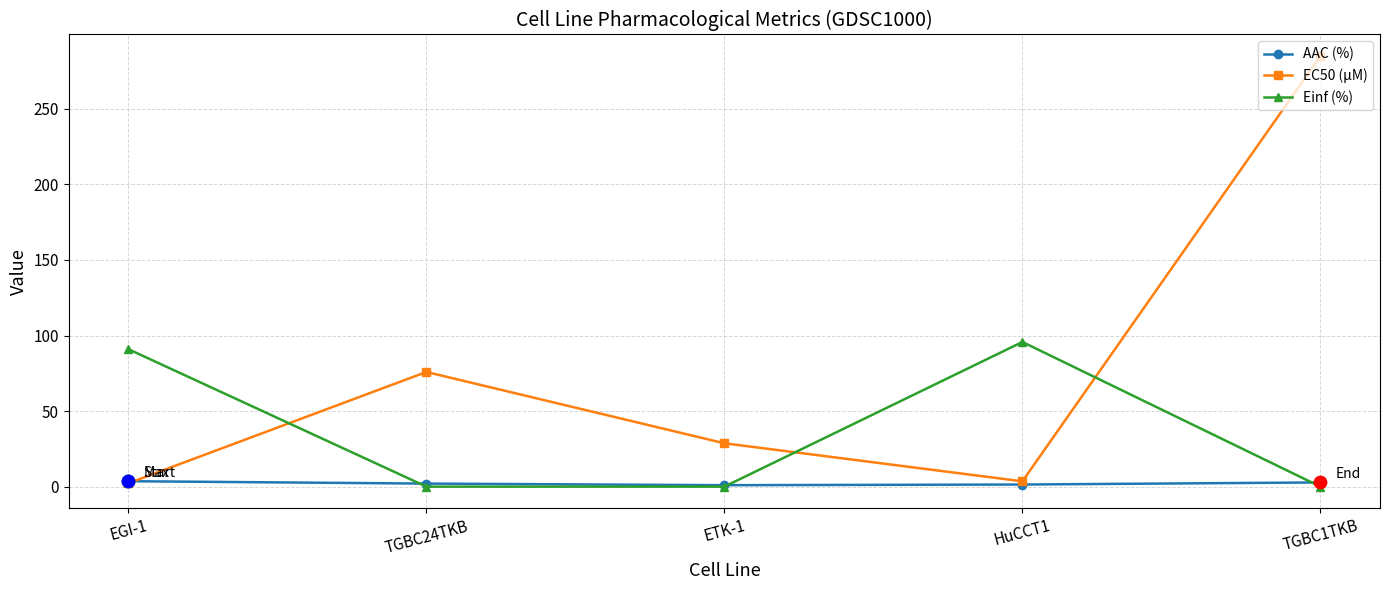

At which category is the sum across all series the highest?

TGBC1TKB